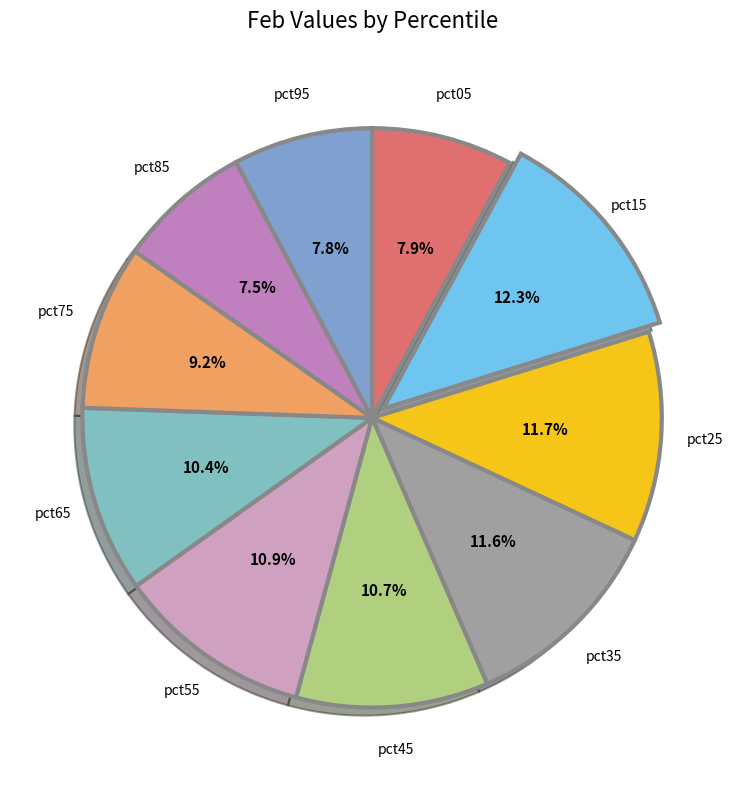

Count the number of slices in the pie.

10